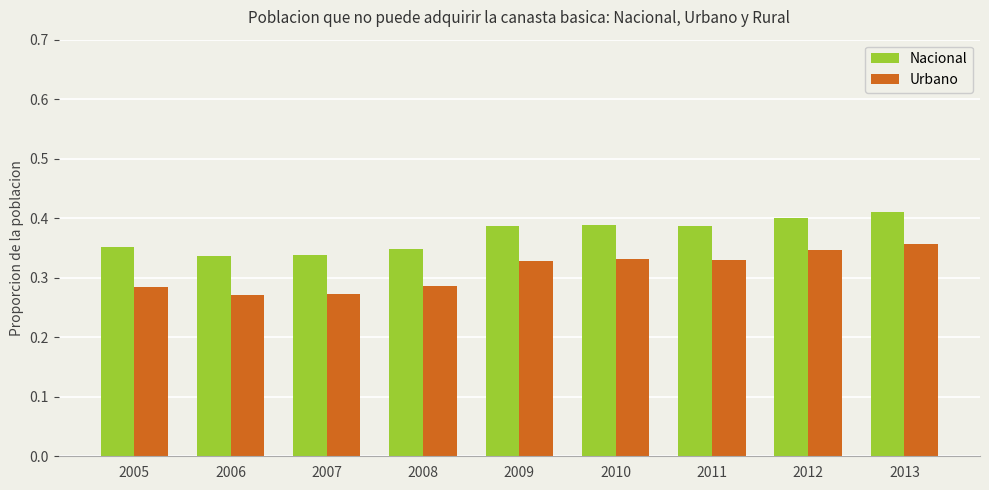

The Urbano series shows 0.4 at 2007. True or false?

False